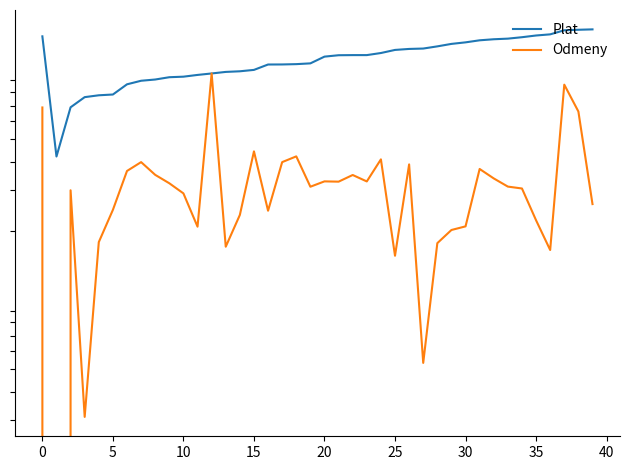

Between 27 and 35, which is larger?

35